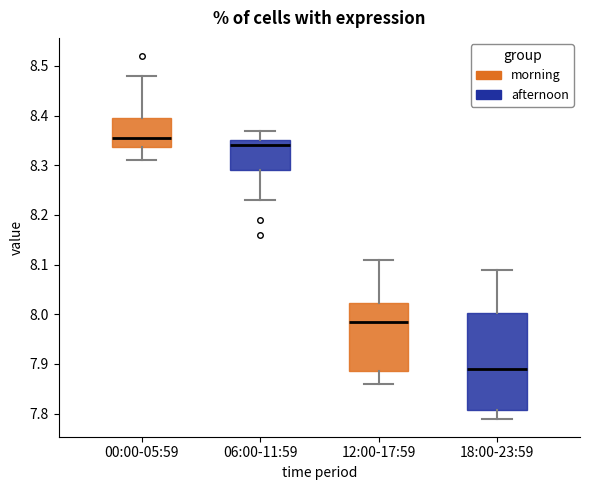

Which box's median line is the lowest?

18:00-23:59